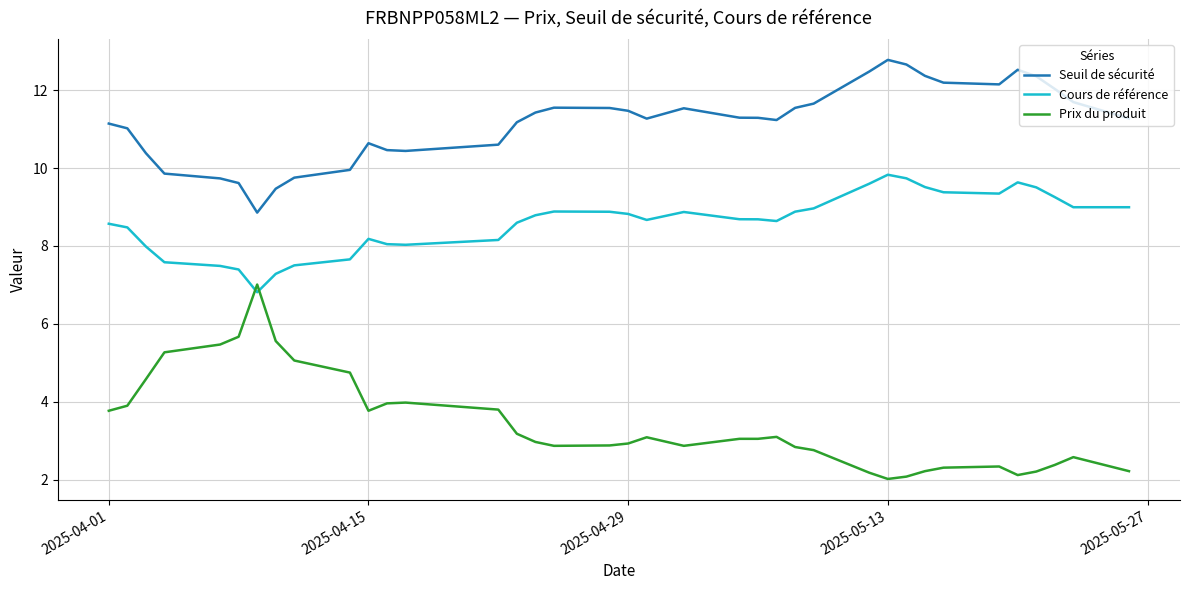

What is the difference between the maximum and minimum values in the Seuil de sécurité series?

3.9